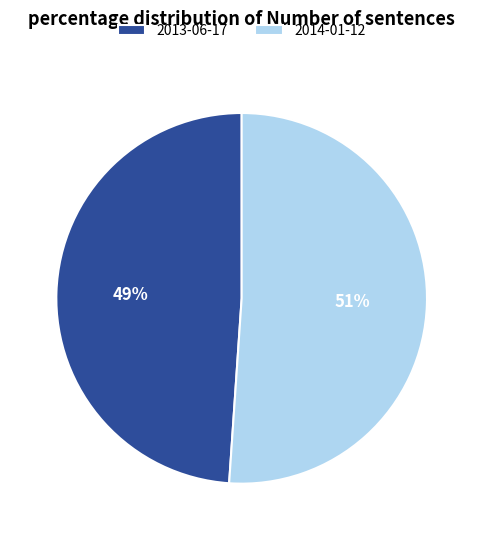

What is the ratio of the value at 2013-06-17 to the value at 2014-01-12?

1.0